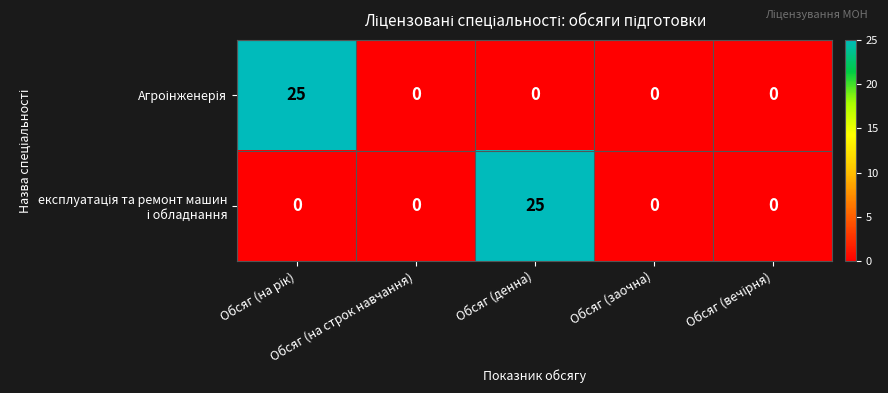

At how many categories does at least one series exceed 11?

2